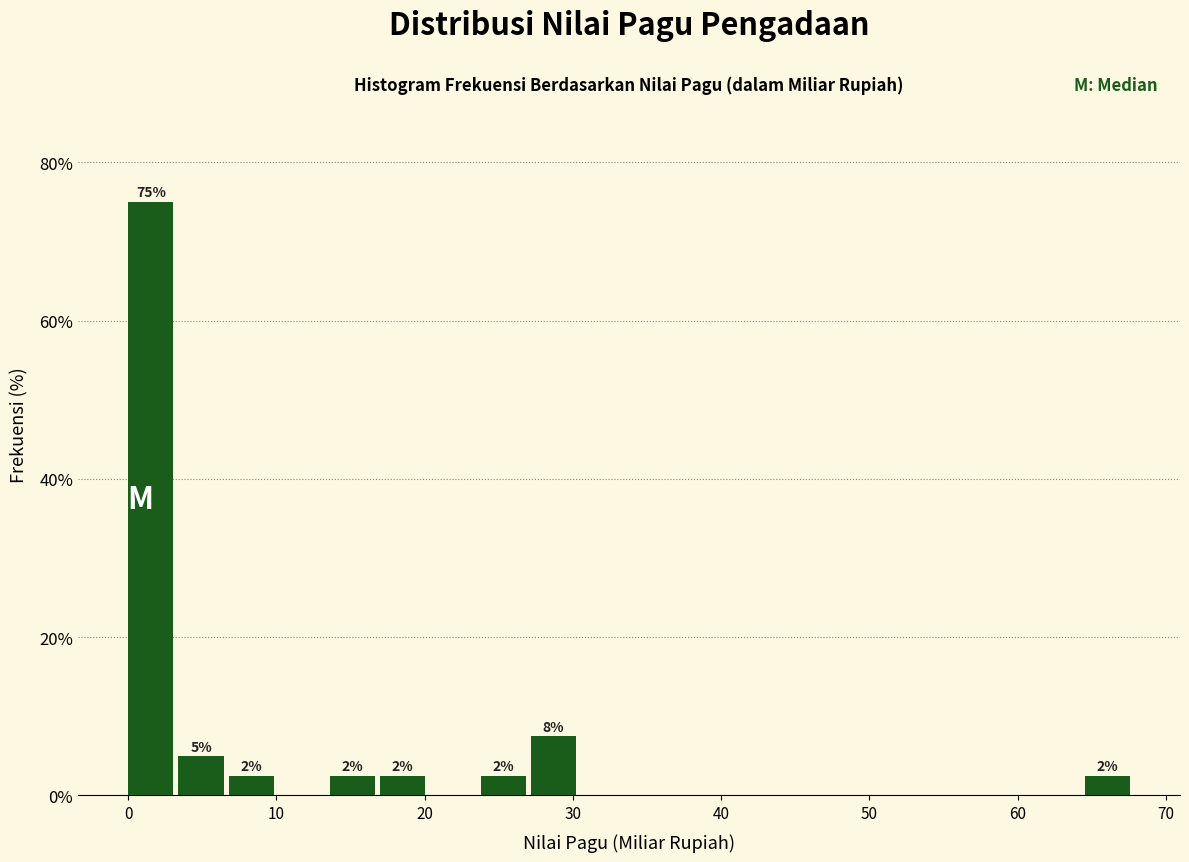

Around what value on the x-axis is the tallest bar? Give the approximate position of its centre, as read against the axis.

2